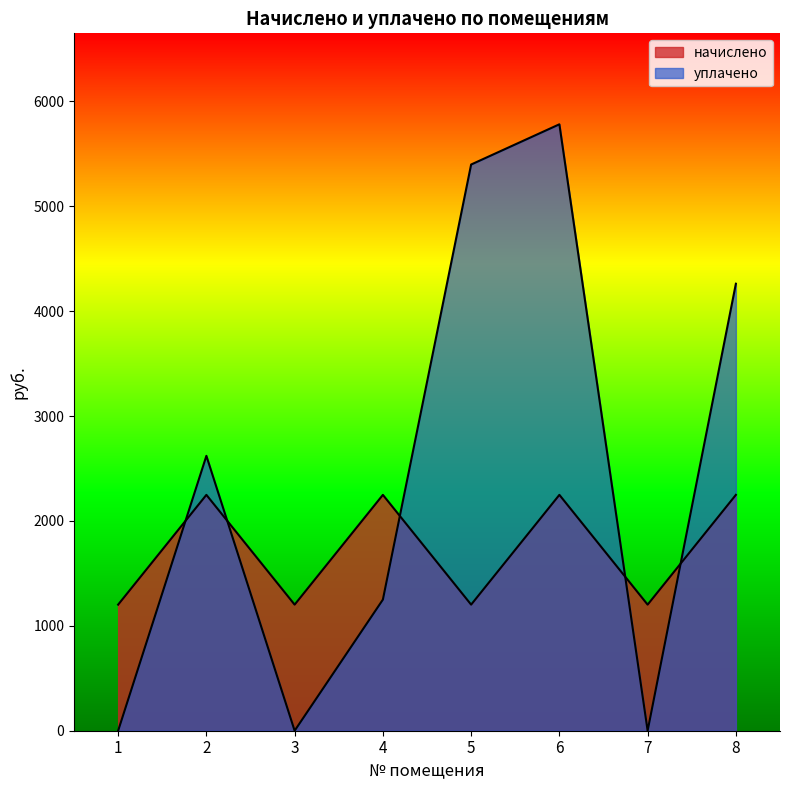

What is the greatest value displayed?

5781.3